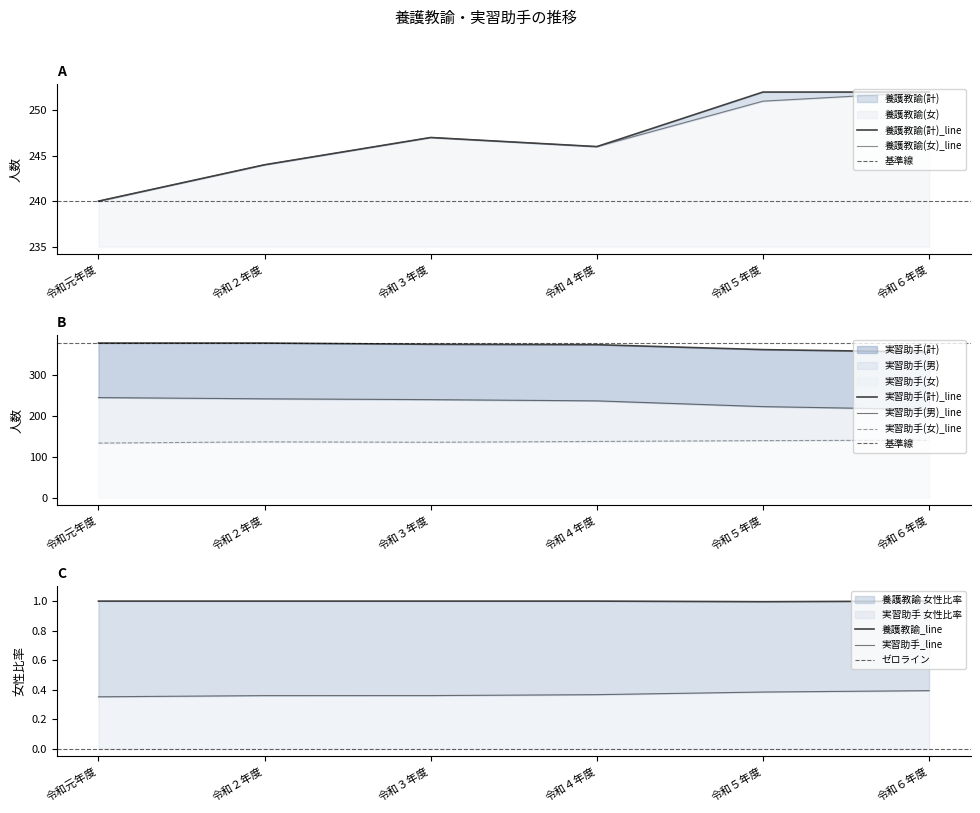

Which has a higher value, 令和２年度 or 令和５年度?

令和２年度